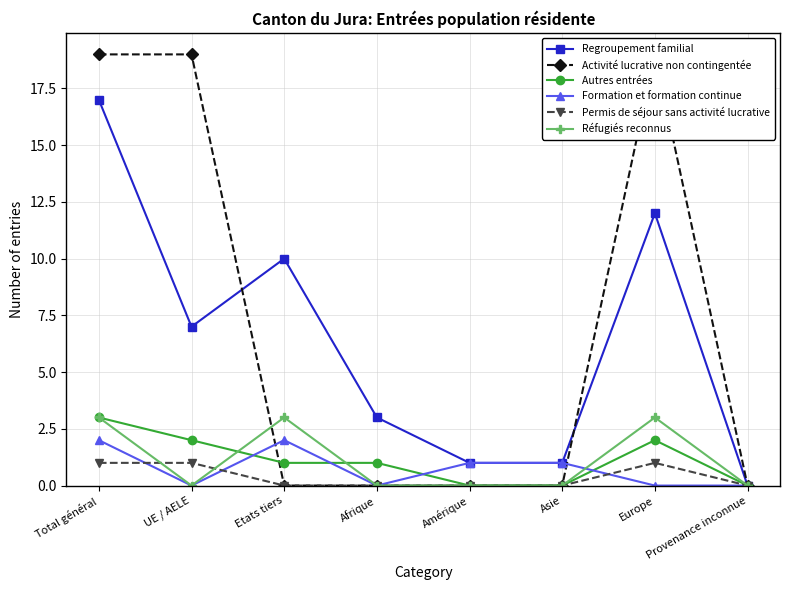

Where is the first local maximum for Formation et formation continue?

Etats tiers